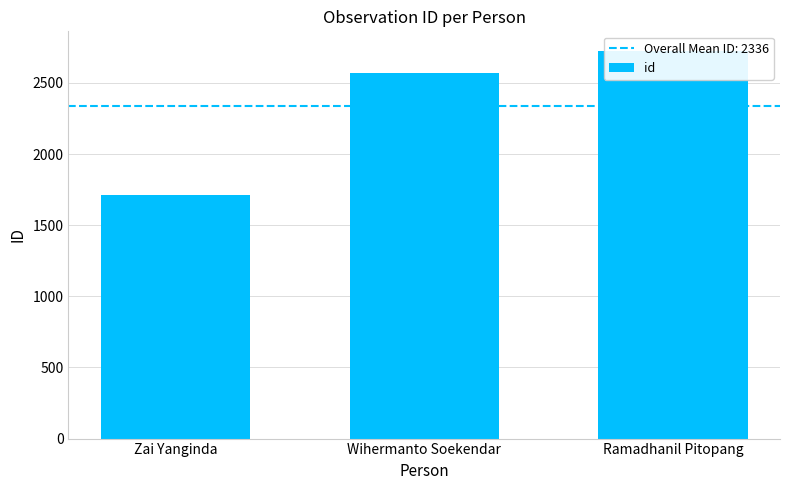

What is the approximate value at Zai Yanginda?

1713